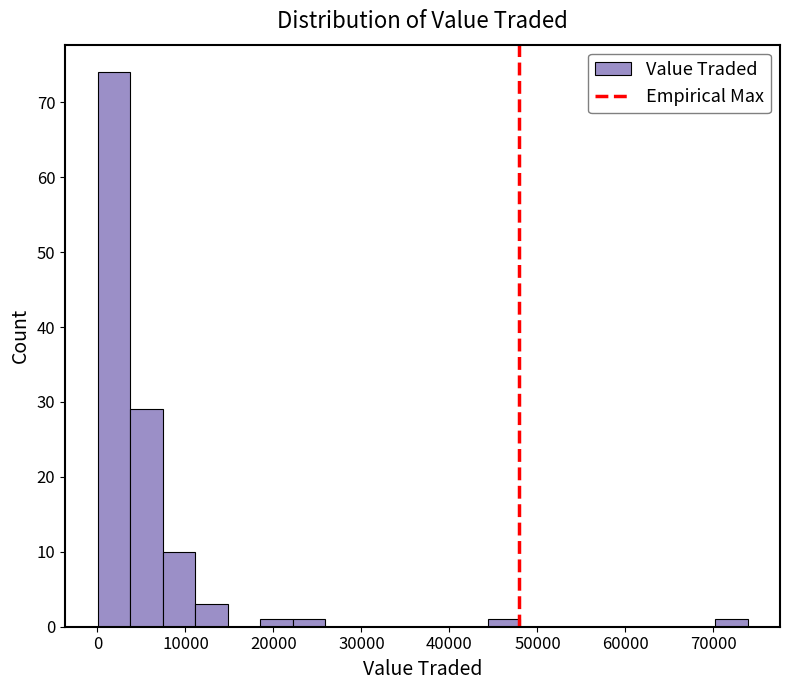

Around what value on the x-axis is the tallest bar? Give the approximate position of its centre, as read against the axis.

2000